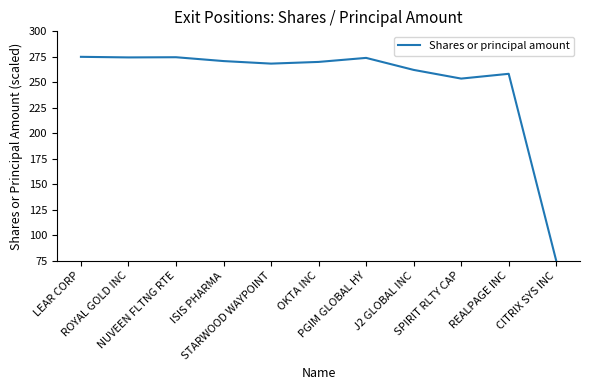

What is the maximum value shown in the chart?

275.0